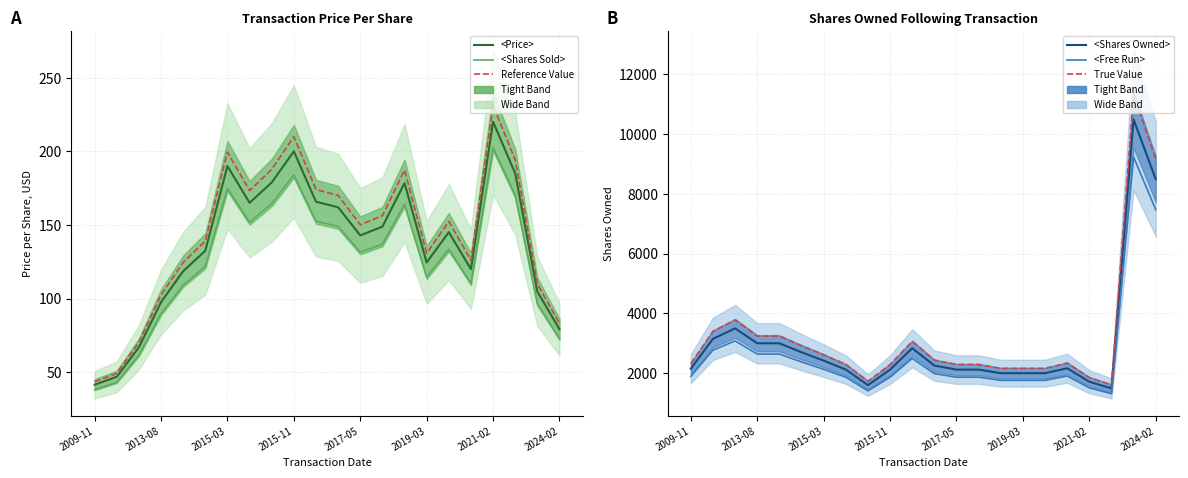

What is the value of the True Value point at the 21st from the left?

11329.2